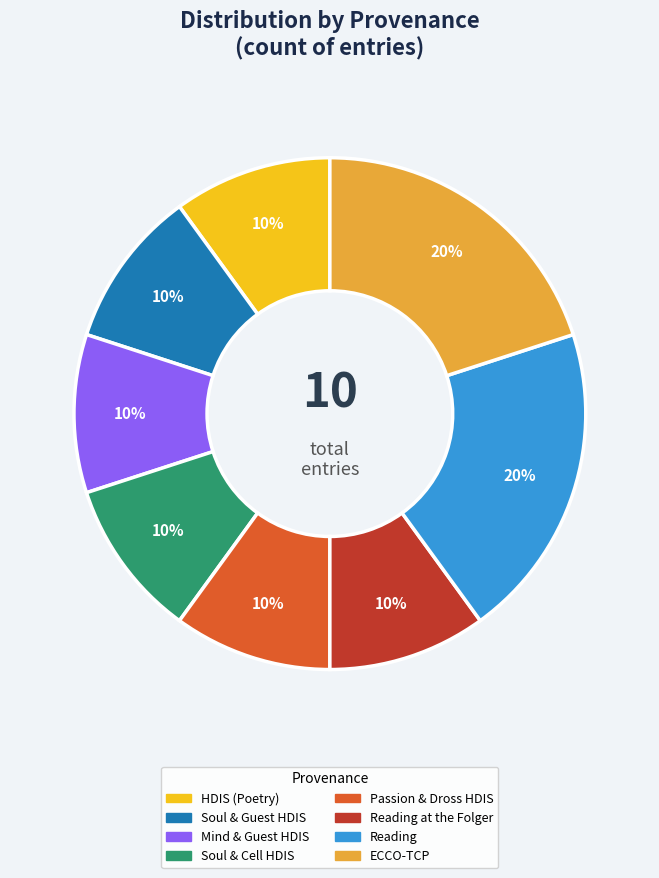

Combined, do Reading at the Folger and Reading account for over 50%?

No